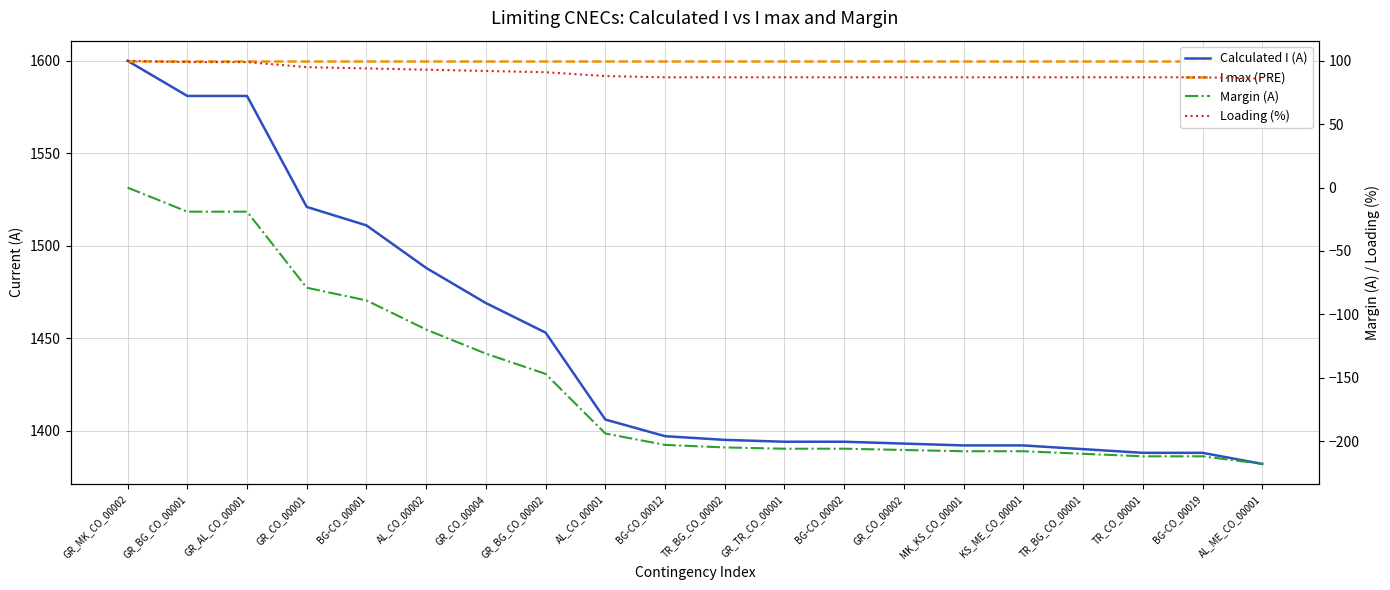

What is the value of the Loading (%) point at the 14th from the left?

87